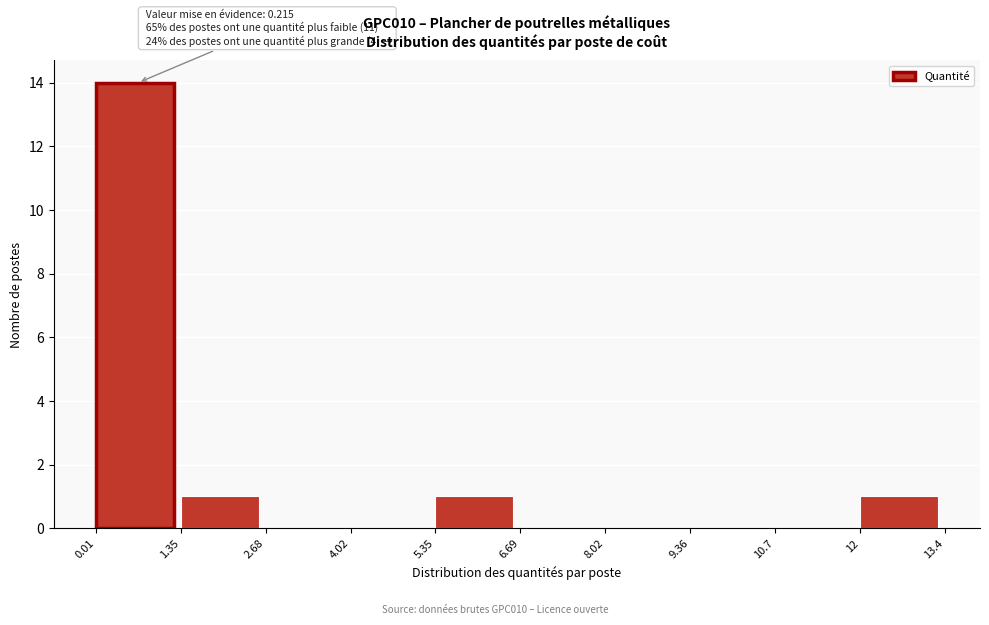

Over which range of the x-axis is the bar tallest?

0.01 to 1.35